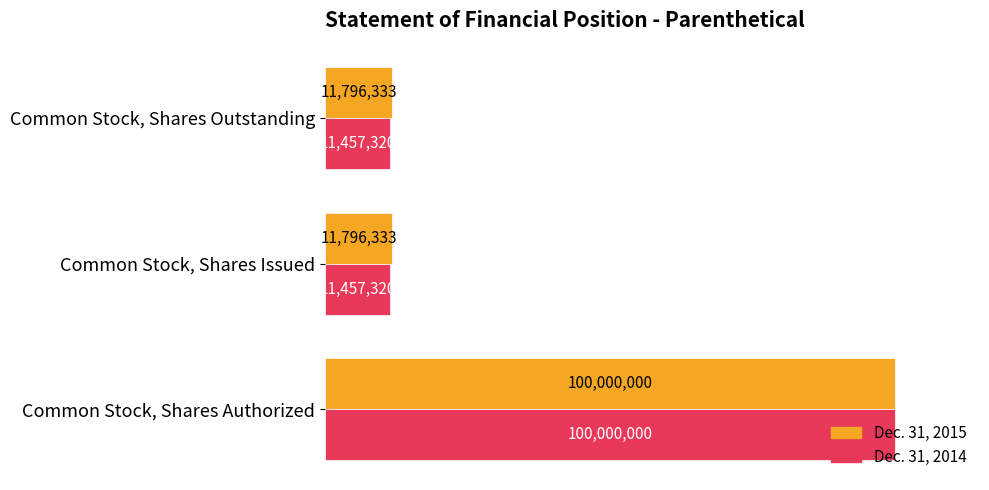

What are all the series names shown in the legend?

Dec. 31, 2015, Dec. 31, 2014